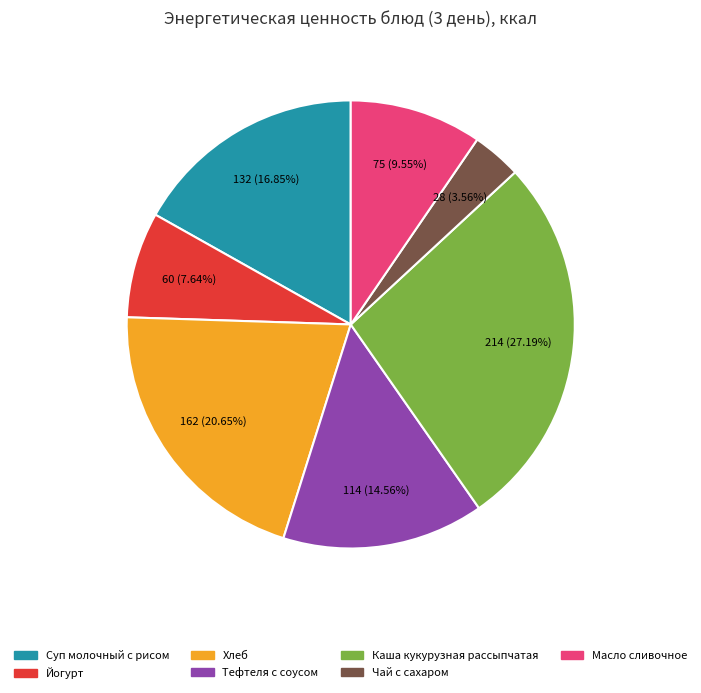

Rank the categories by value from highest to lowest.

Каша кукурузная рассыпчатая, Хлеб, Суп молочный с рисом, Тефтеля с соусом, Масло сливочное, Йогурт, Чай с сахаром